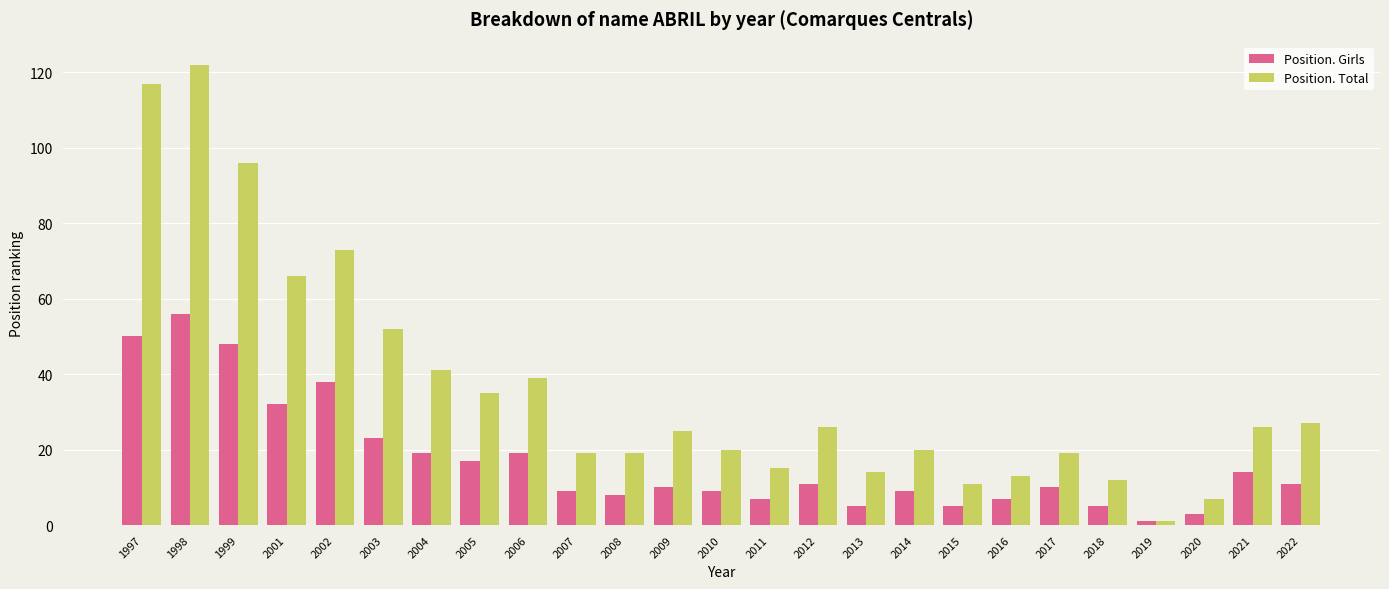

What is the value of the Position. Total bar at the 22nd from the left?

1